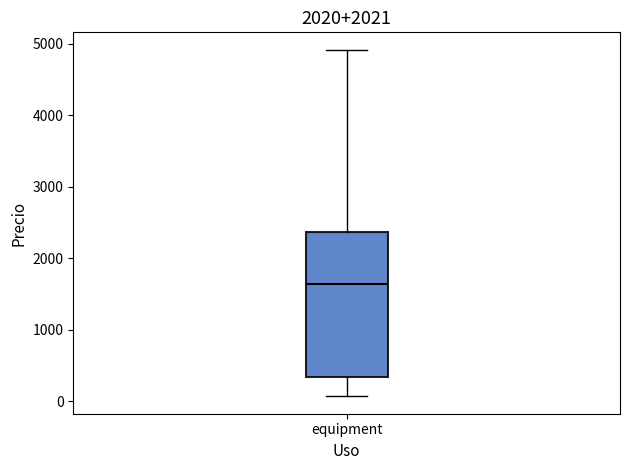

Where is the lower edge of the box for equipment on the y-axis? The values are not printed on the chart, so give them approximately, as read against the axis.

300